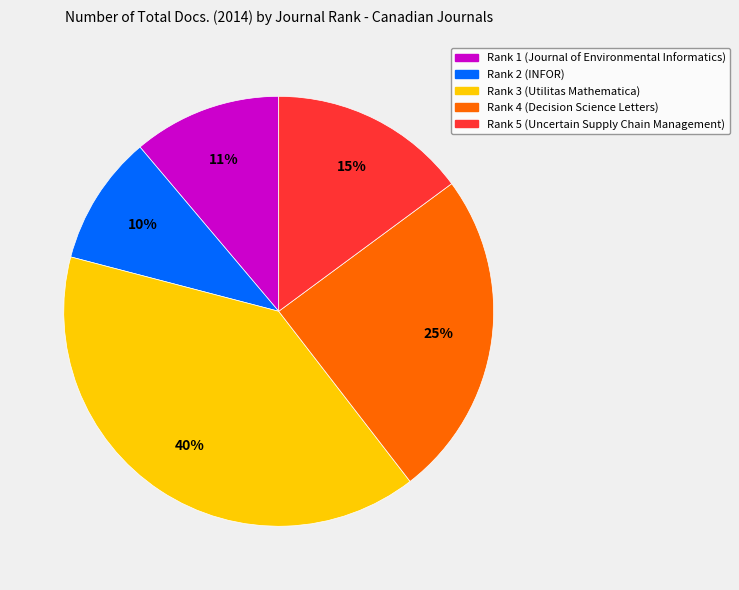

To the nearest percent, what is the average slice percentage?

20%